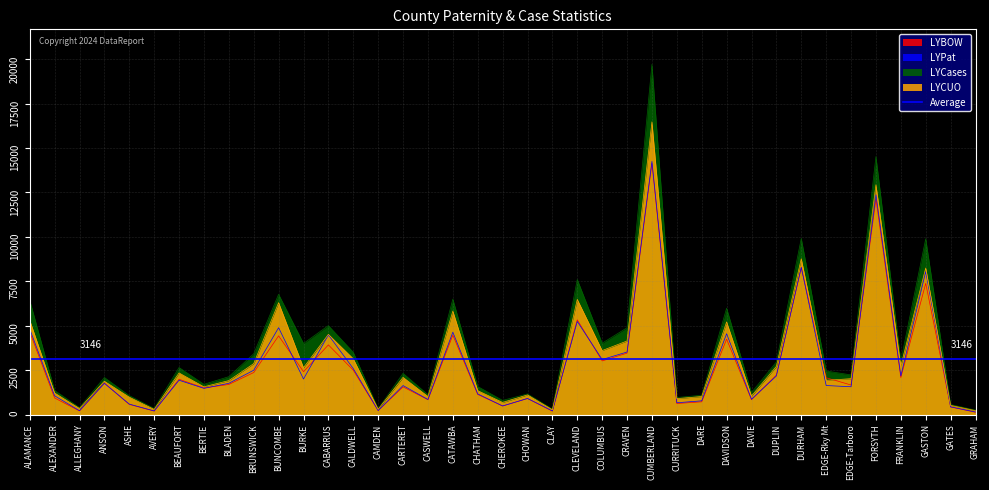

Is it true that LYBOW equals 2611 at ANSON?

False